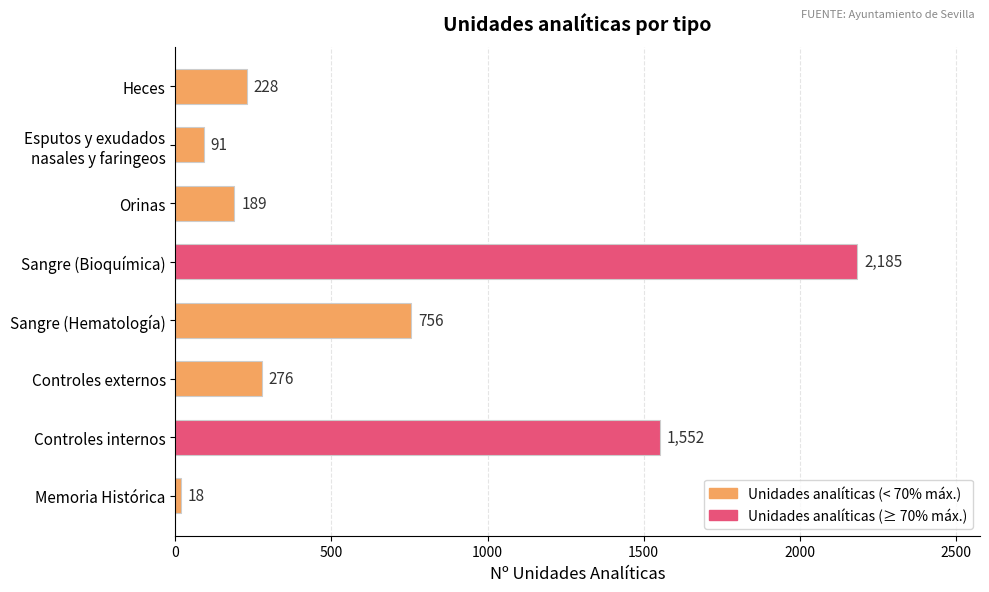

What is the label of the 1st bar from the bottom?

Memoria Histórica